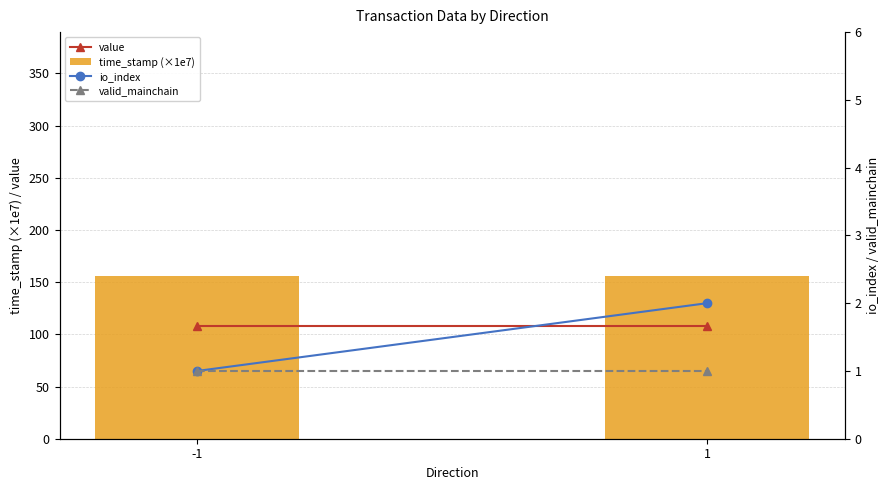

Reading left to right, what are all the values shown in this chart?

value: 108.3	108.3
time_stamp (×1e7): 155.8	155.8
io_index: 1.0	2.0
valid_mainchain: 1.0	1.0